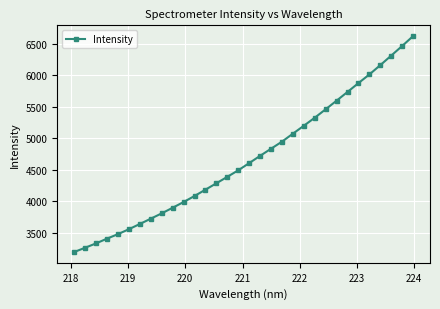

What is the value of the 15th point from the left?

4386.2